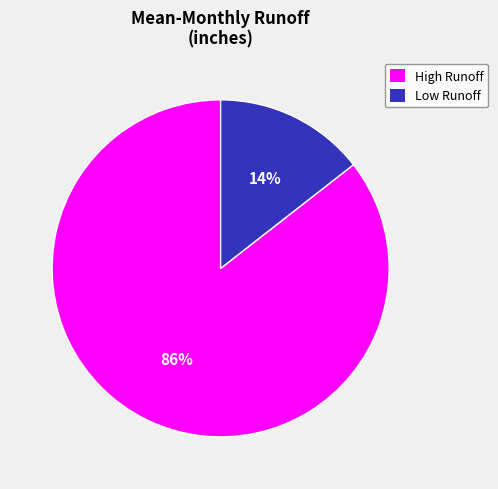

How many slices are in this pie chart?

2